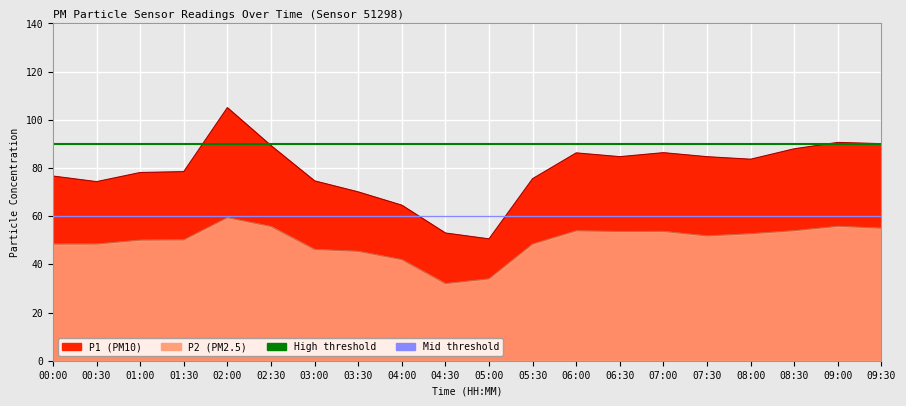

Where is High threshold nearest to the value 90?

00:00